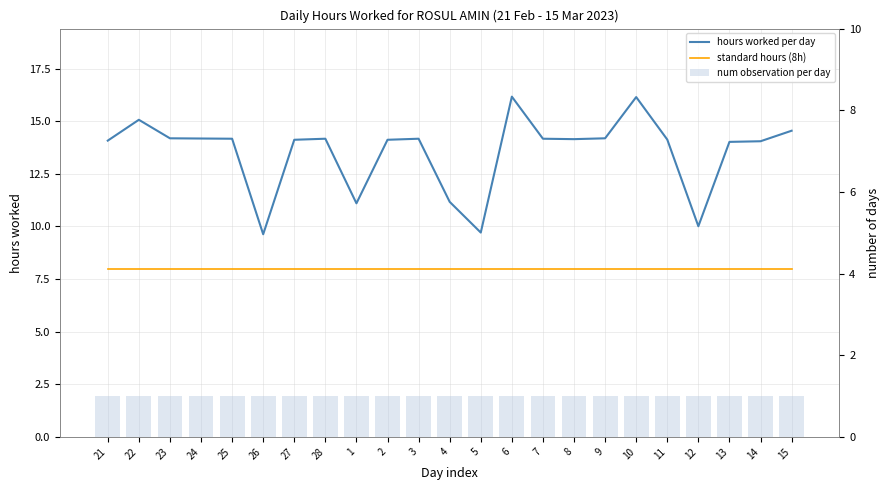

What is the sum of all num observation per day values?

23.0